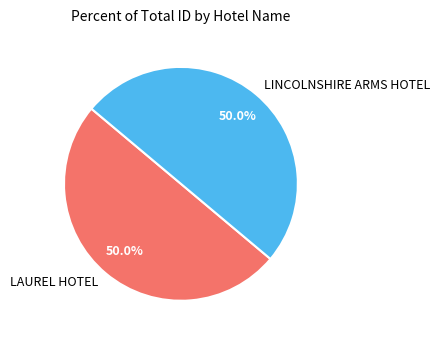

How many segments does this pie chart have?

2